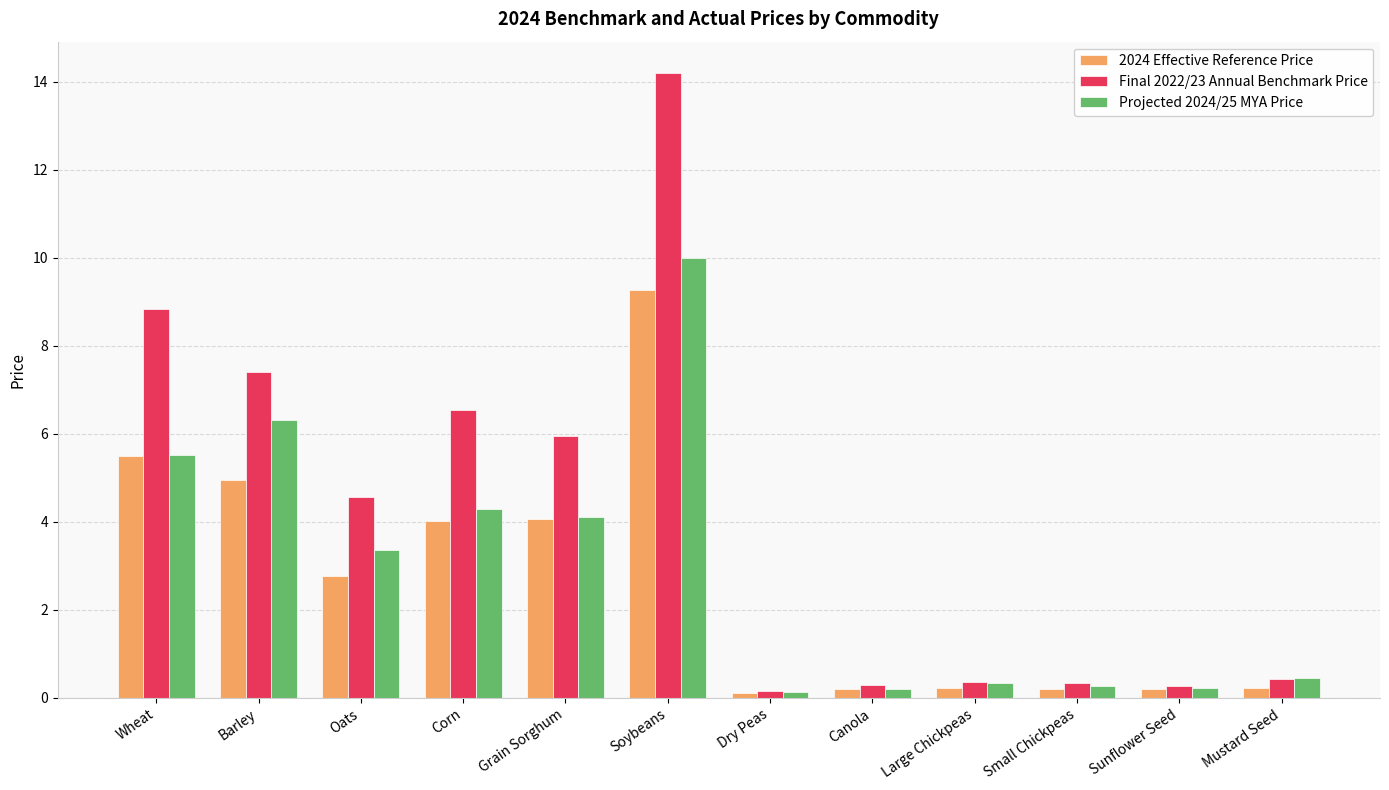

Which category has the highest value in the 2024 Effective Reference Price series?

Soybeans